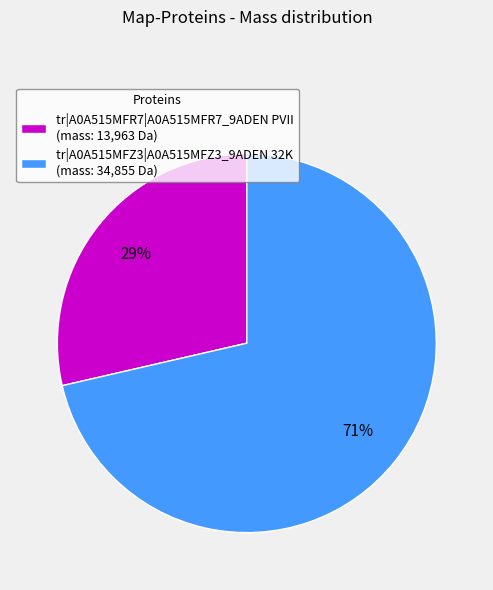

What is the smallest slice in the pie chart?

tr|A0A515MFR7|A0A515MFR7_9ADEN PVII